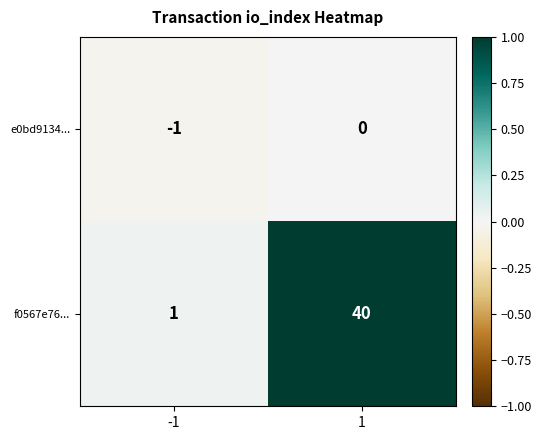

What is the spread (max minus min) of values at -1?

2